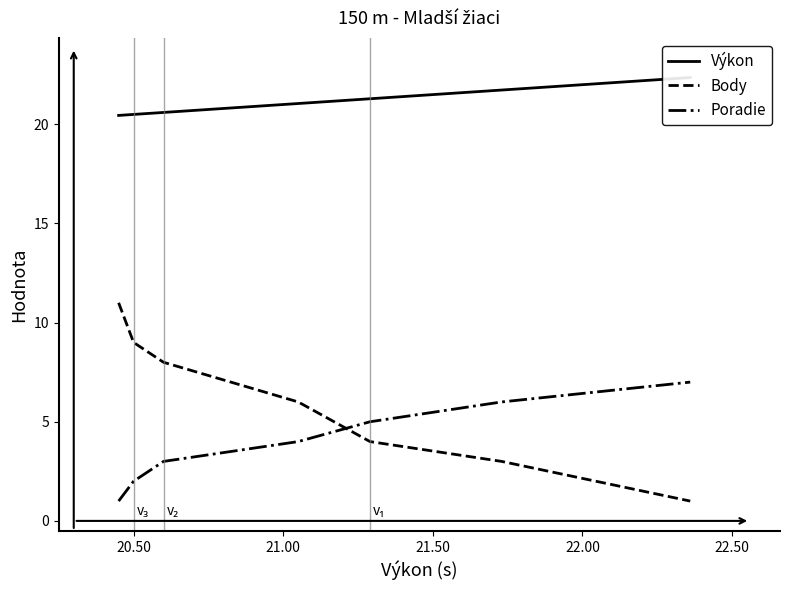

How many categories are shown in the chart?

7